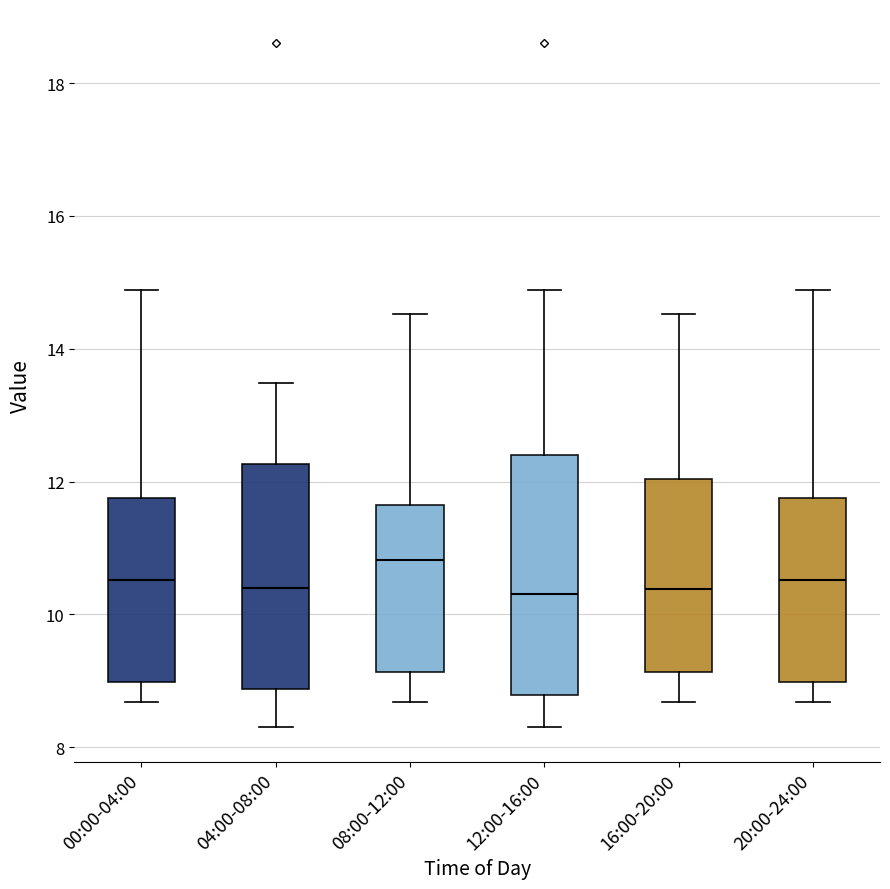

Where does the upper whisker of the box for 04:00-08:00 end on the y-axis? The values are not printed on the chart, so give them approximately, as read against the axis.

13.4